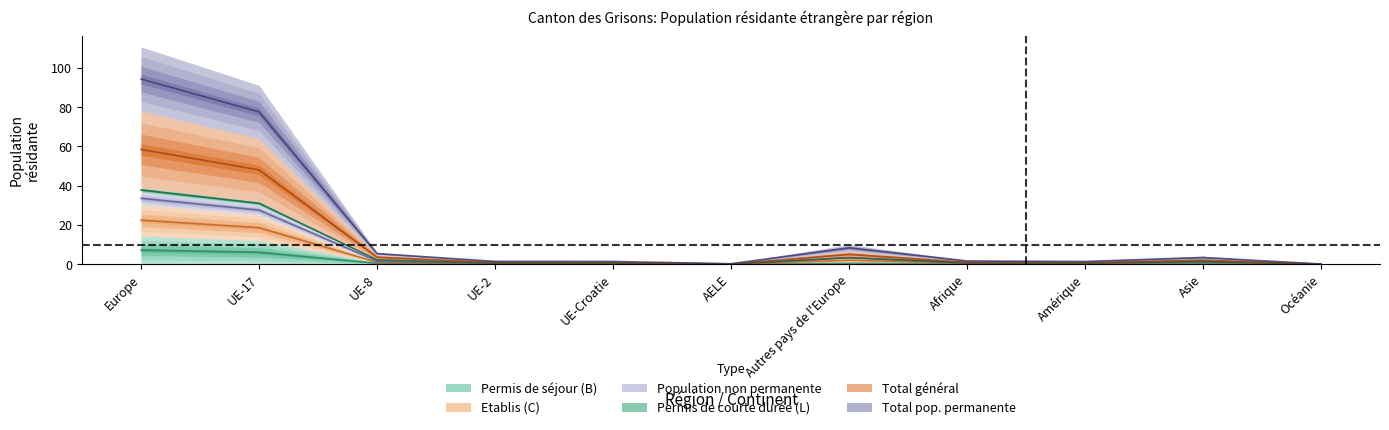

How many data points does each series have?

11